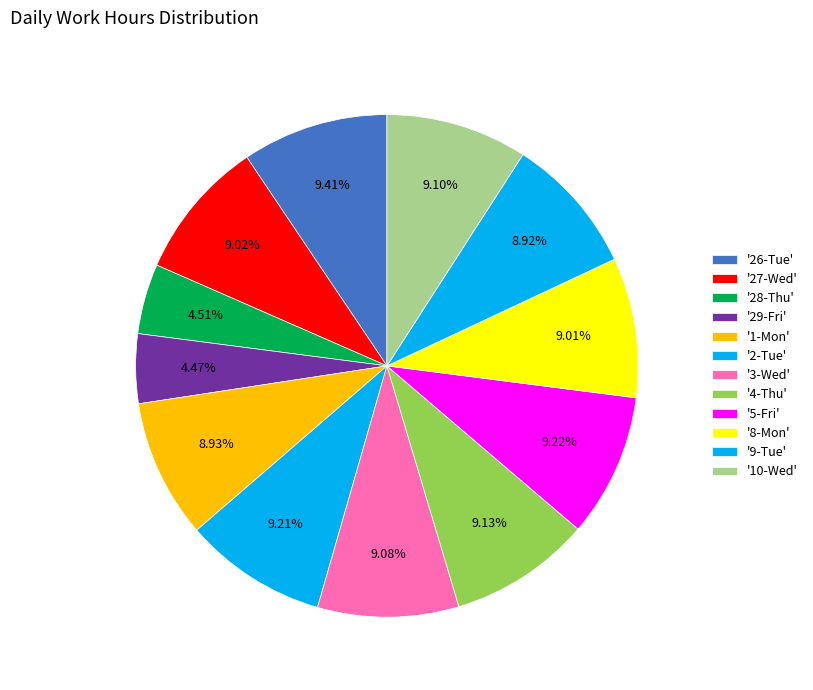

Count the number of slices in the pie.

12